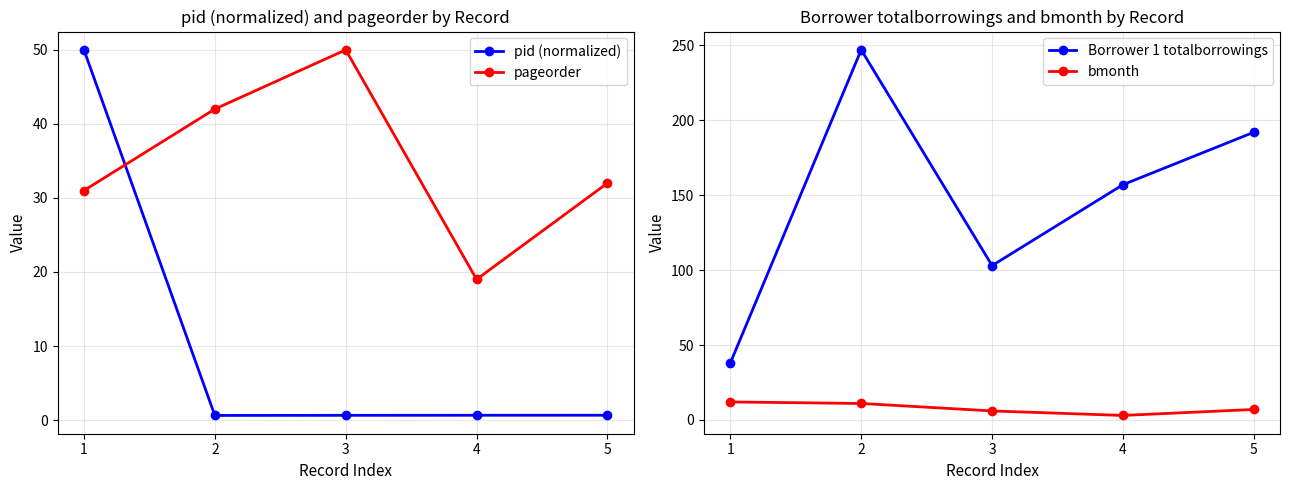

Between 2 and 4, which series saw the biggest shift?

Borrower 1 totalborrowings